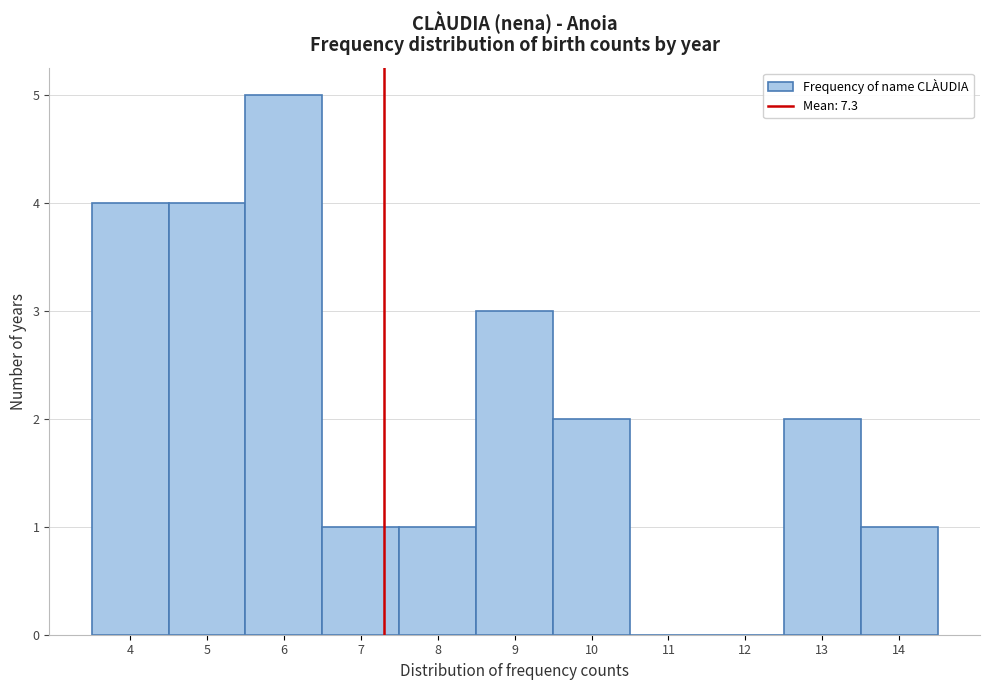

Which range on the x-axis has the tallest bar?

5.5 to 6.5